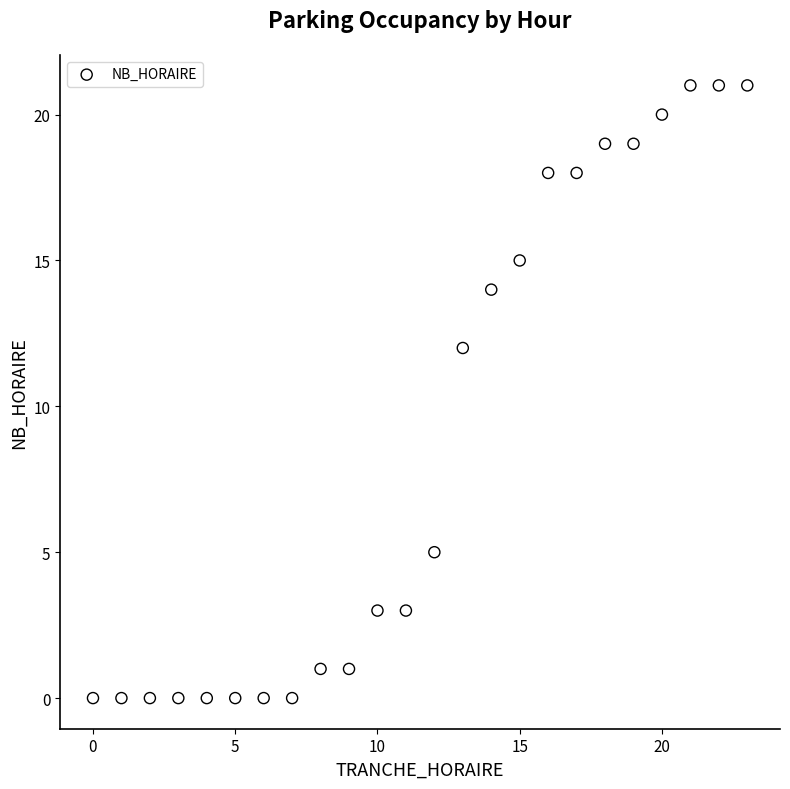

What Y value in the scatter plot is closest to 10?

12